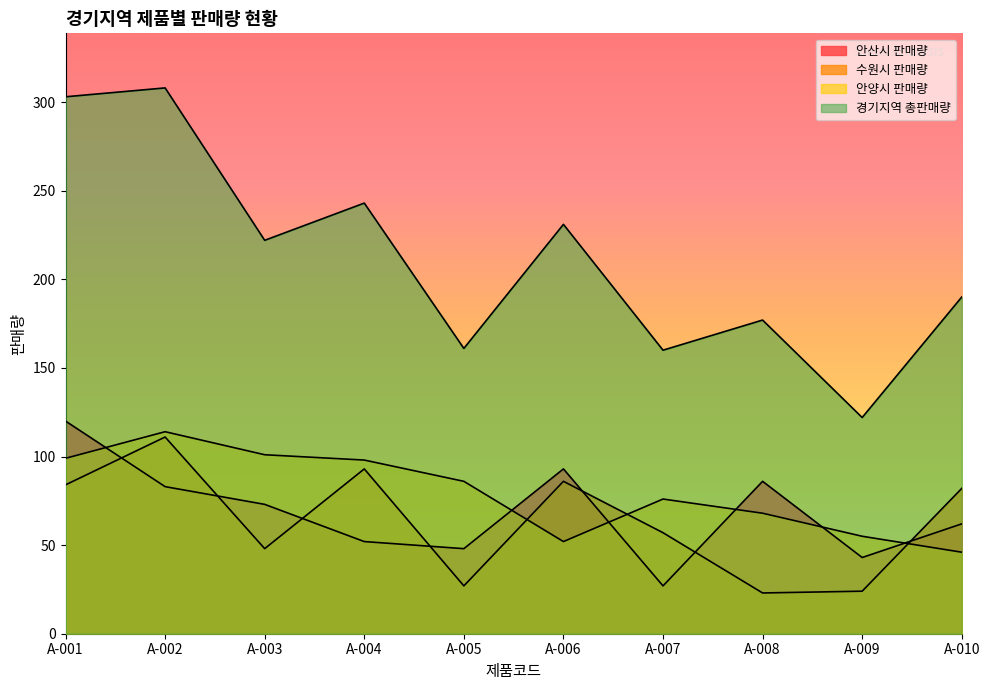

Reading left to right, what are all the values shown in this chart?

안산시 판매량: 120	83	73	52	48	93	27	86	43	62
수원시 판매량: 84	111	48	93	27	86	57	23	24	82
안양시 판매량: 99	114	101	98	86	52	76	68	55	46
경기지역 총판매량: 303	308	222	243	161	231	160	177	122	190